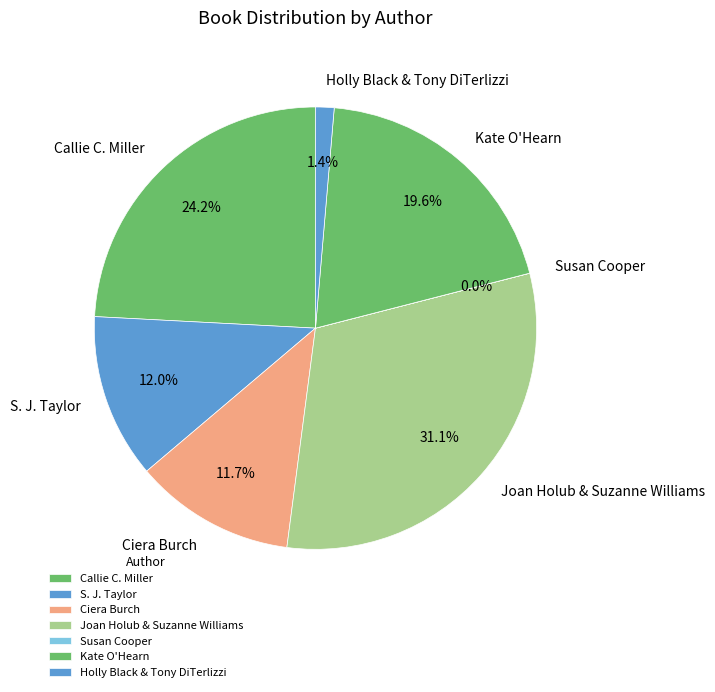

Which has a higher value, Callie C. Miller or Holly Black & Tony DiTerlizzi?

Callie C. Miller